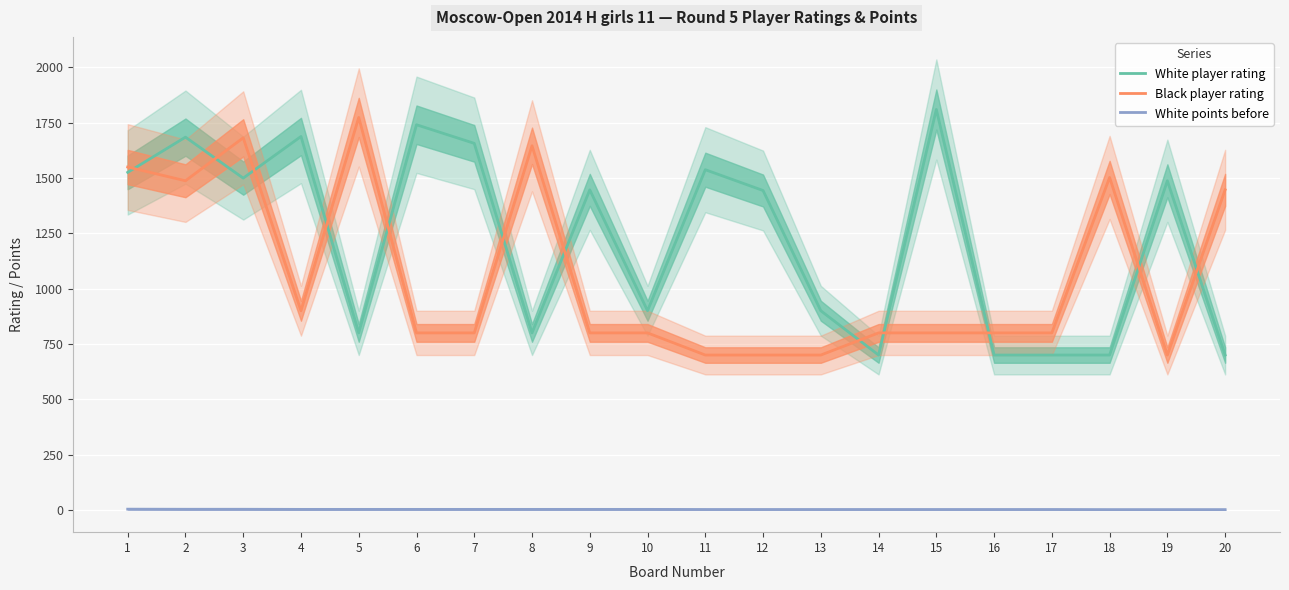

Reading left to right, list all the values displayed in this chart.

White player rating: 1=1525.0	2=1684.0	3=1499.0	4=1687.0	5=800.0	6=1740.0	7=1656.0	8=800.0	9=1446.0	10=900.0	11=1537.0	12=1443.0	13=900.0	14=700.0	15=1809.0	16=700.0	17=700.0	18=700.0	19=1487.0	20=700.0
Black player rating: 1=1549.0	2=1487.0	3=1681.0	4=900.0	5=1773.0	6=800.0	7=800.0	8=1645.0	9=800.0	10=800.0	11=700.0	12=700.0	13=700.0	14=800.0	15=800.0	16=800.0	17=800.0	18=1502.0	19=700.0	20=1446.0
White points before: 1=4.0	2=3.5	3=3.5	4=3.0	5=3.0	6=3.0	7=3.0	8=3.0	9=3.0	10=3.0	11=2.5	12=2.5	13=2.5	14=2.5	15=2.5	16=2.5	17=2.5	18=2.0	19=2.0	20=2.0